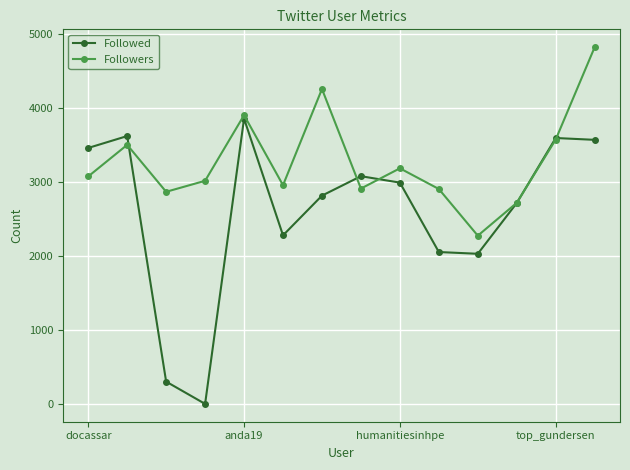

What is the value of the Followers point at the 8th from the left?

2911.2